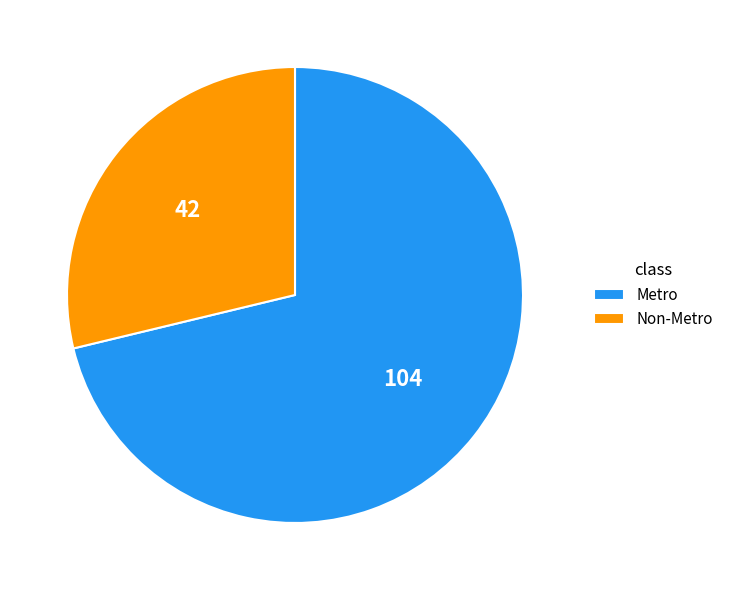

What is the largest slice in the pie chart?

Metro